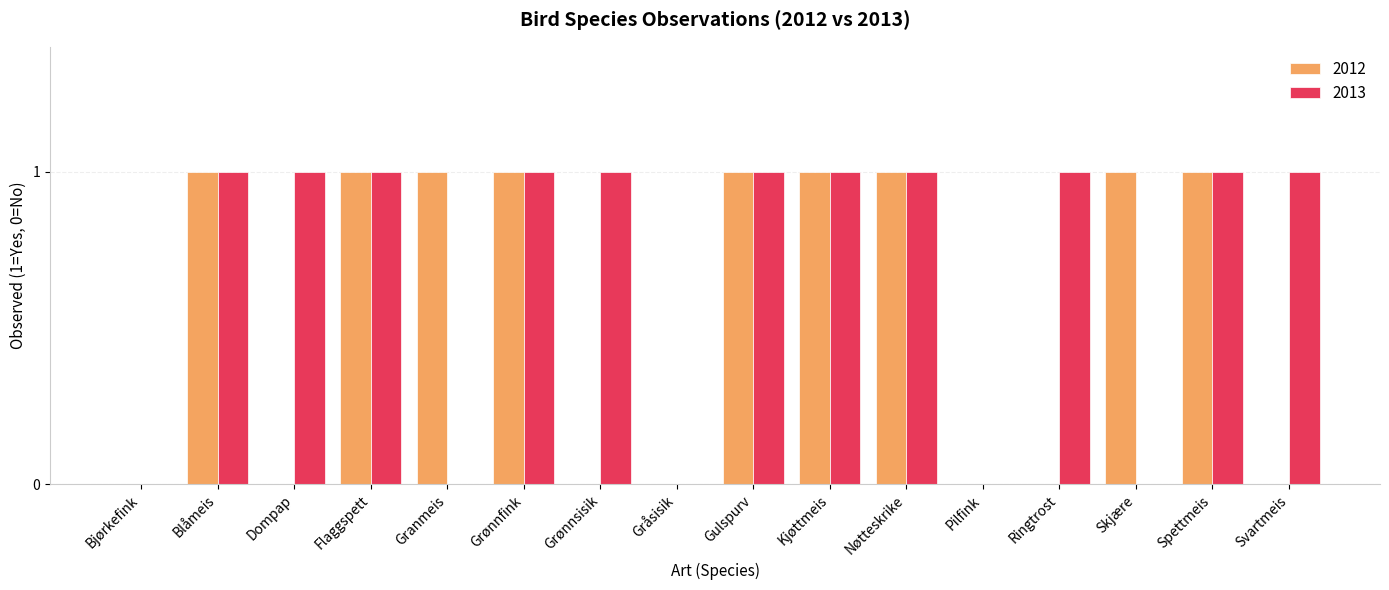

What is the sum of all 2013 values?

11